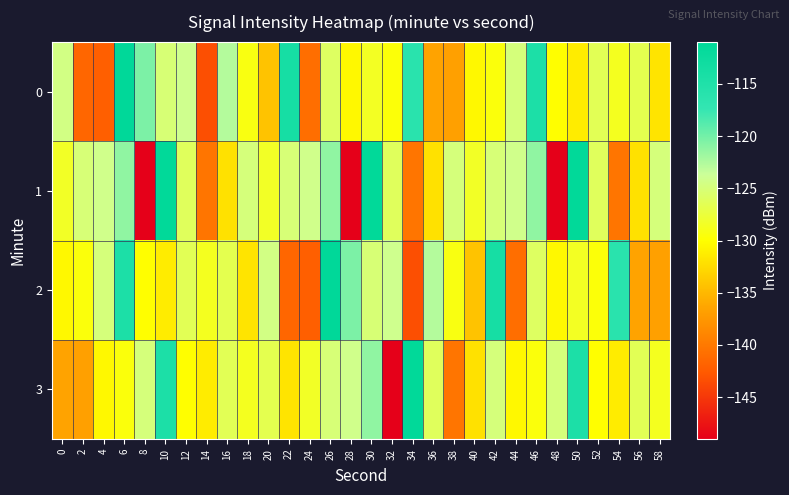

How many data points does each series have?

30